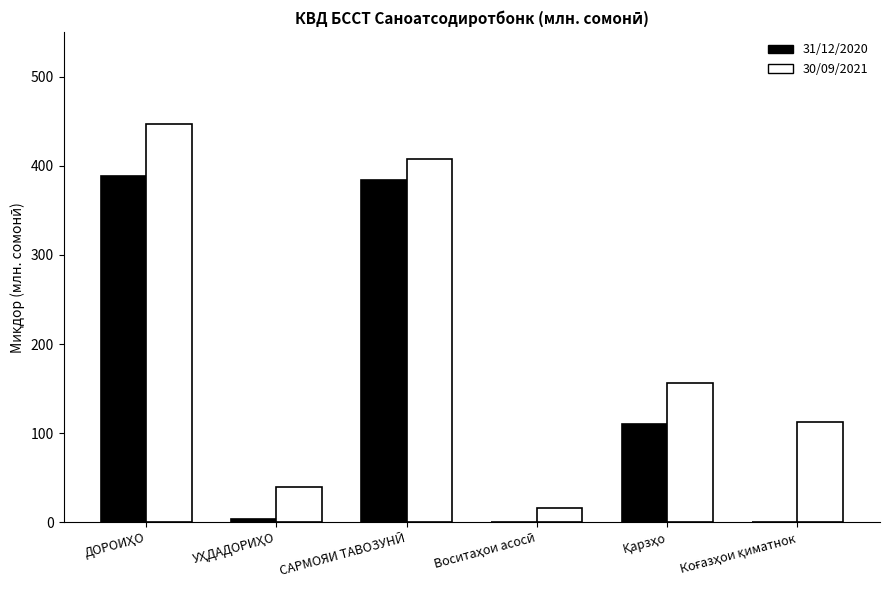

How many data points does each series have?

6